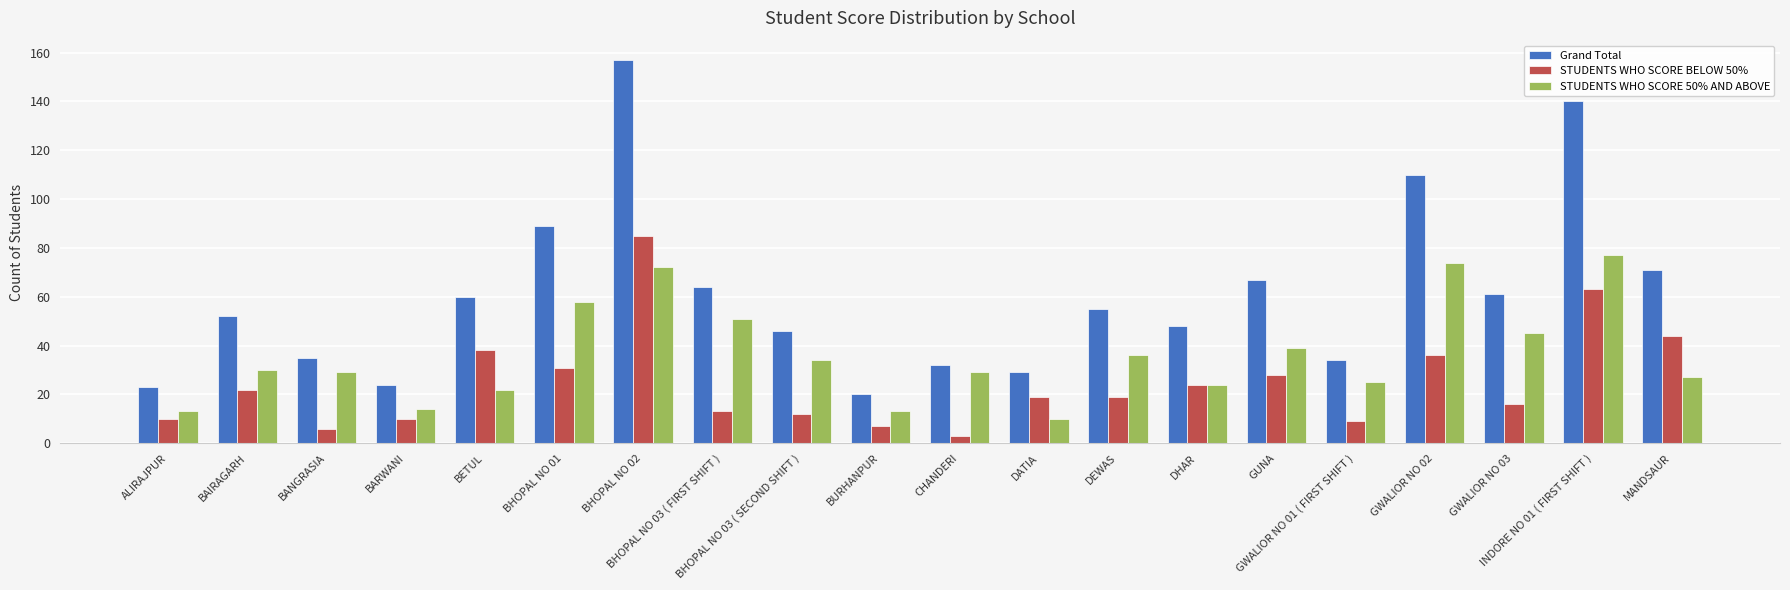

Rank the series by their average value, from lowest to highest.

STUDENTS WHO SCORE BELOW 50%, STUDENTS WHO SCORE 50% AND ABOVE, Grand Total